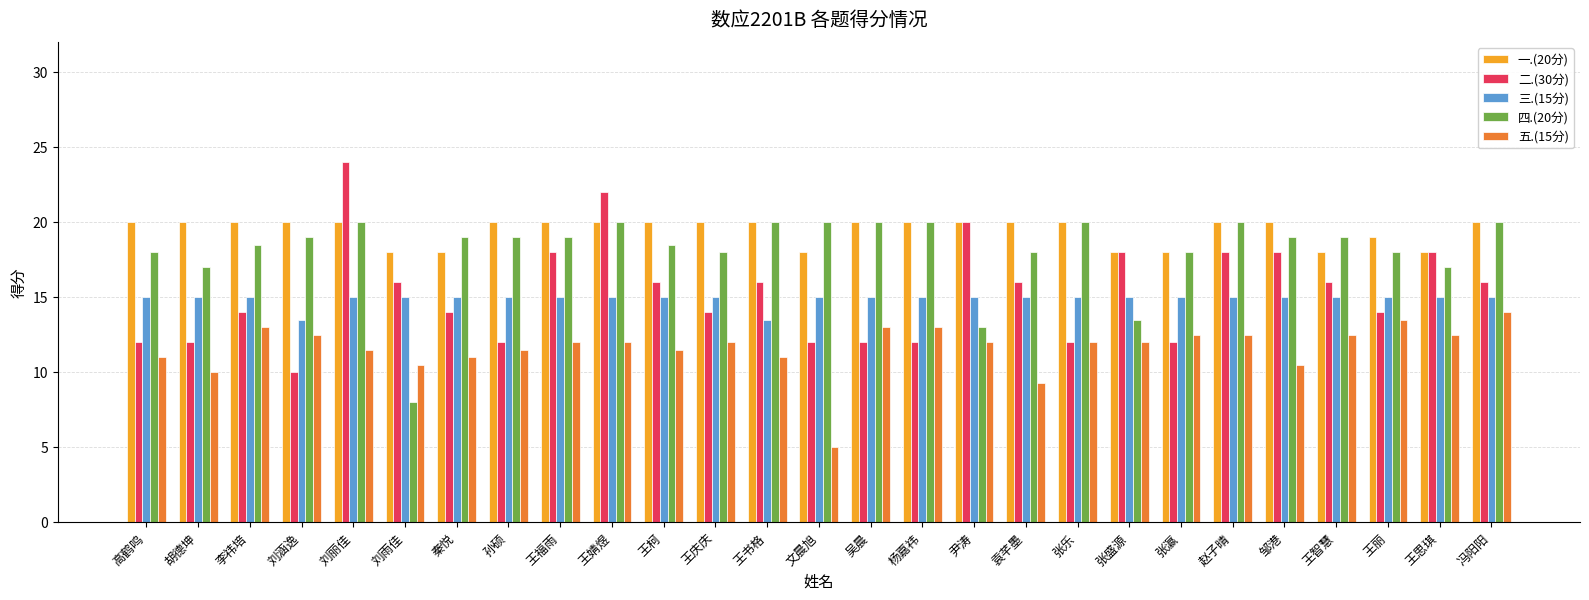

At which category is the sum across all series the highest?

刘丽佳